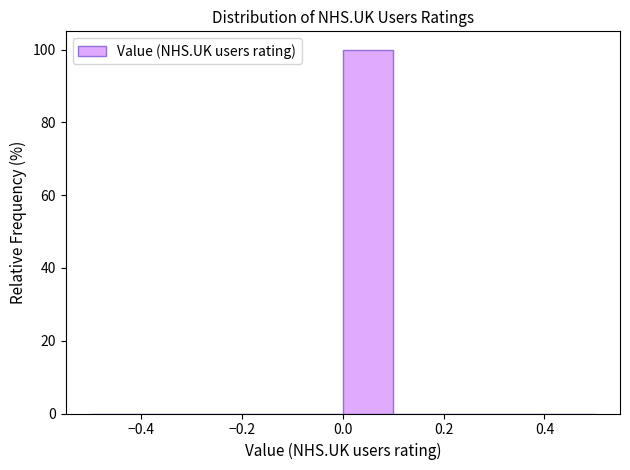

What is the height of the bar covering 0.0 to 0.1 on the x-axis? The values are not printed on the chart, so give them approximately, as read against the axis.

100